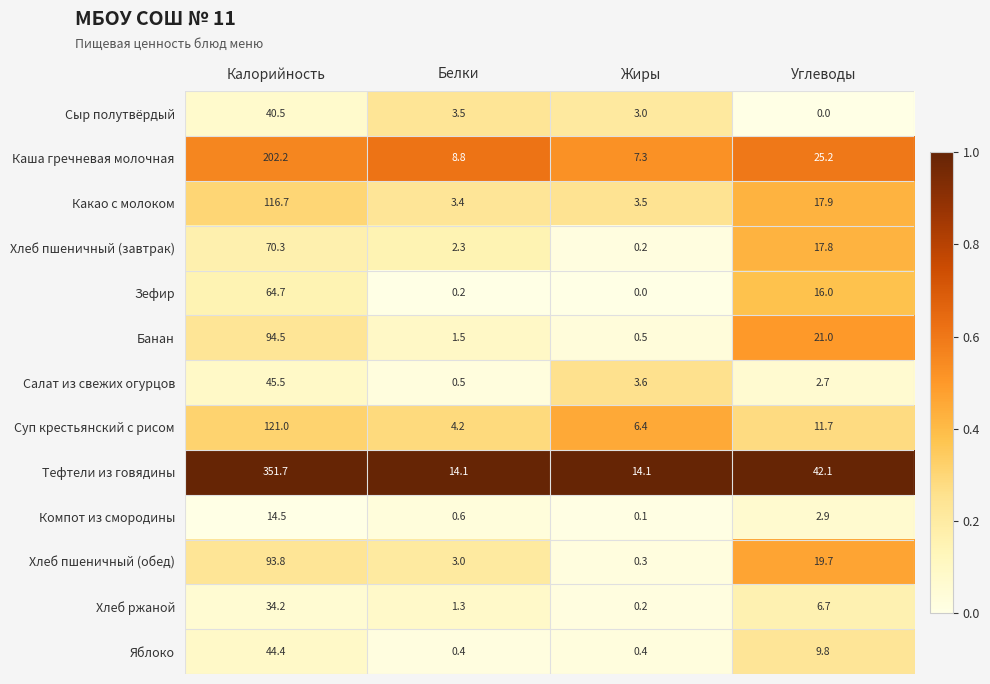

Read the Суп крестьянский с рисом value at Белки.

4.2